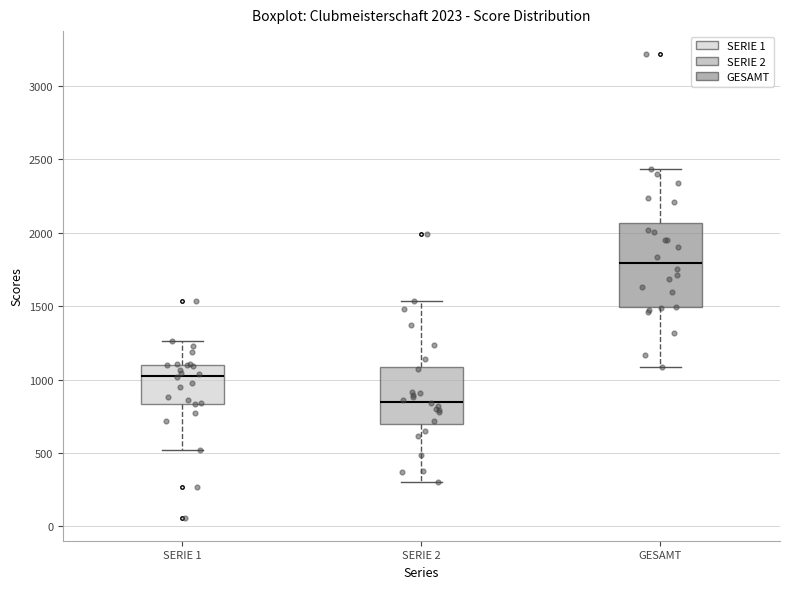

Comparing the boxes themselves (not the whiskers), which one is the tallest?

GESAMT